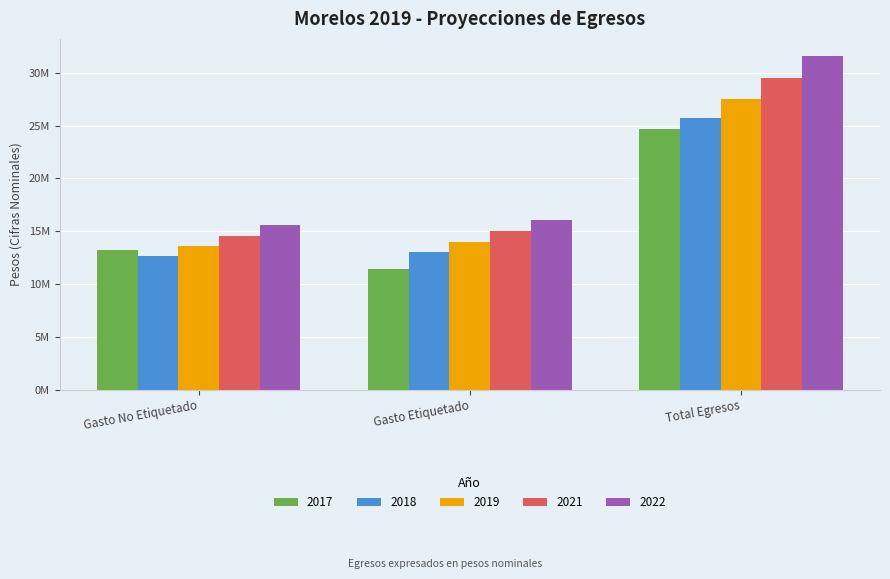

What position from the right is Gasto No Etiquetado?

3